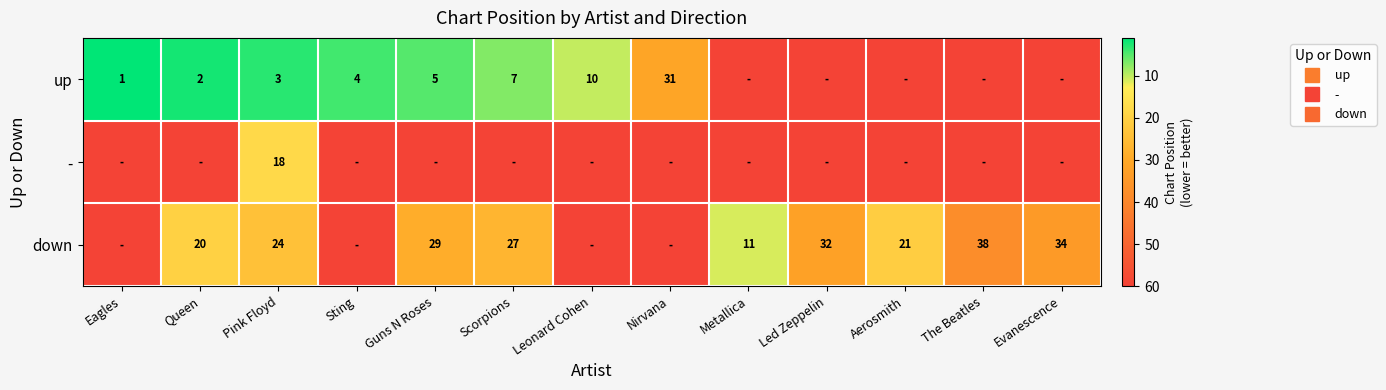

Between Sting and Metallica, which is larger?

Metallica